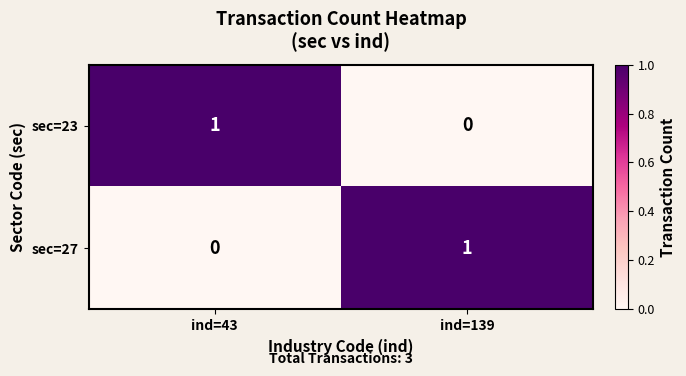

How many distinct data groups are displayed?

2